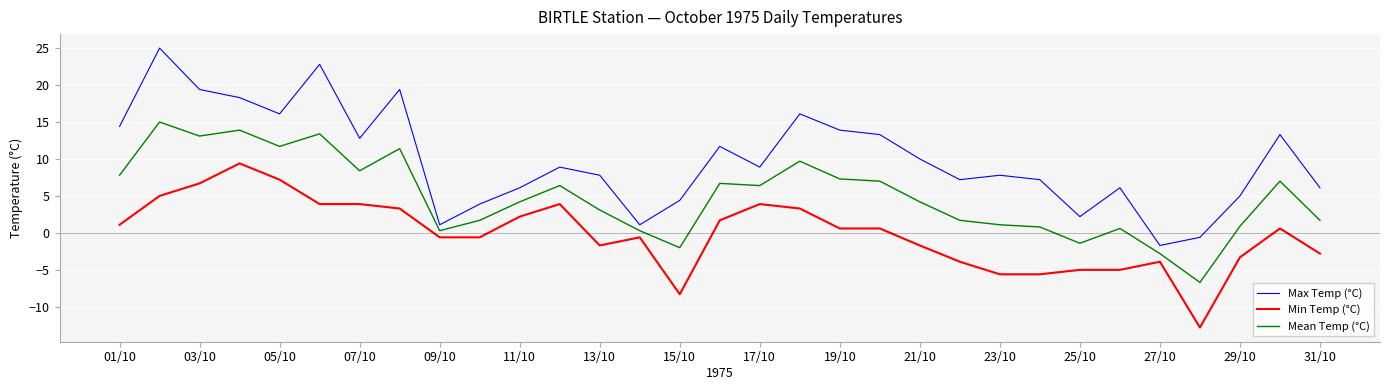

Which series has the largest total across all categories?

Max Temp (°C)